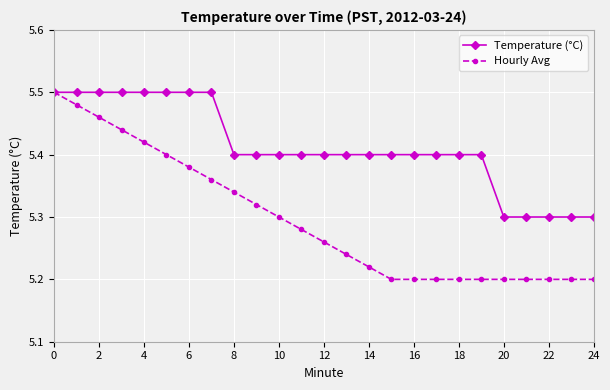

What is the difference between the second highest and minimum values in the Hourly Avg series?

0.3